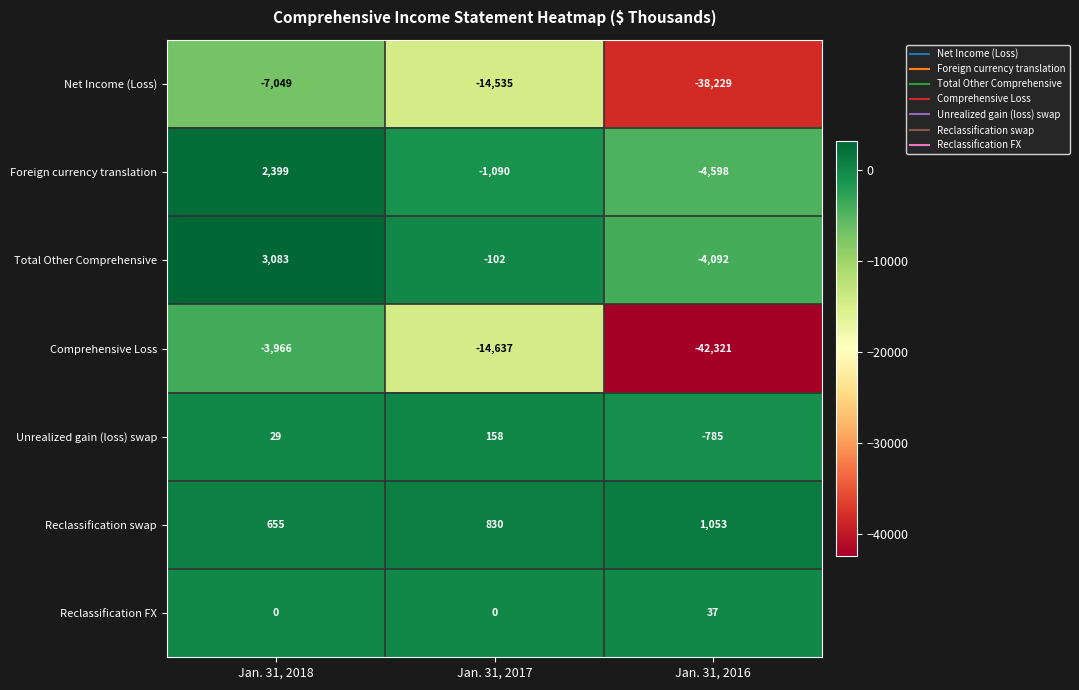

At which label does Foreign currency translation reach its peak?

Jan. 31, 2018